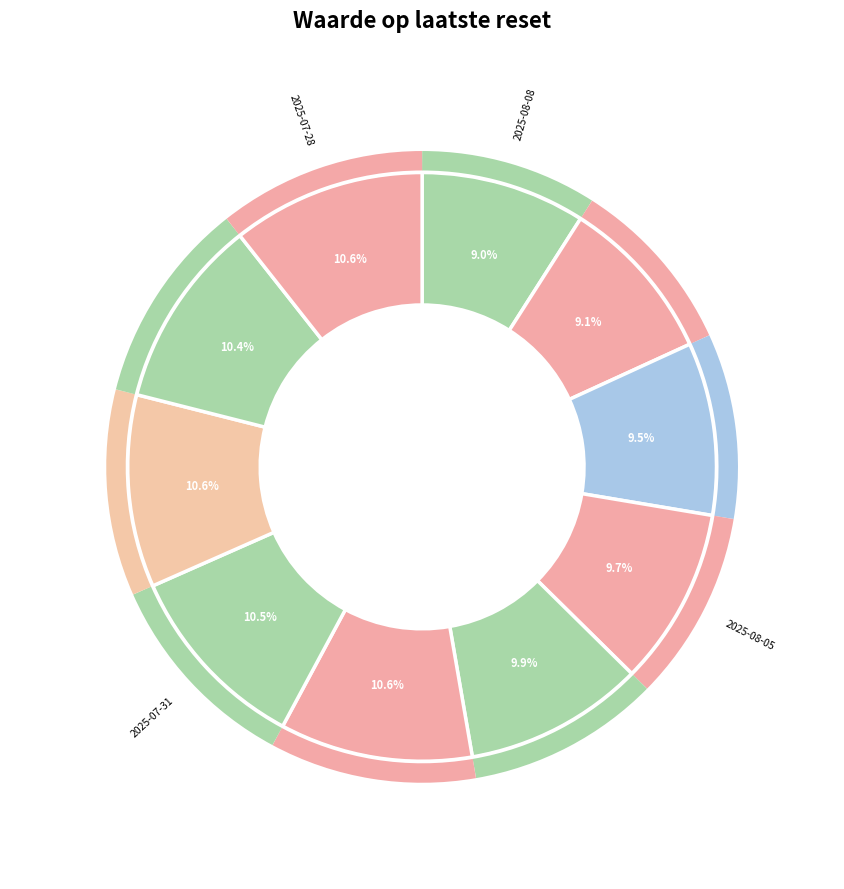

Count the number of slices in the pie.

10